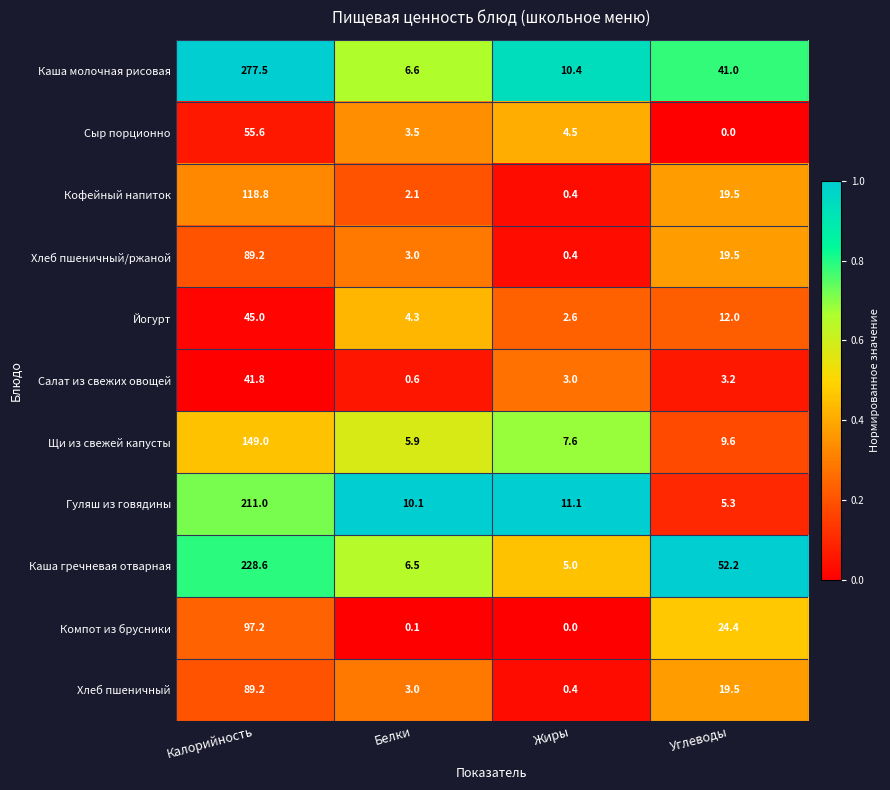

What is the maximum value for Щи из свежей капусты?

149.0